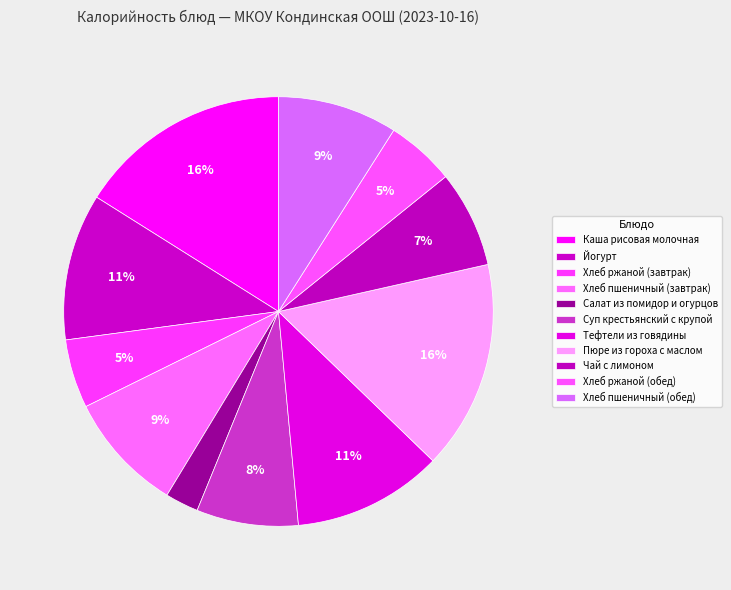

Does Йогурт represent more than half of the total?

No